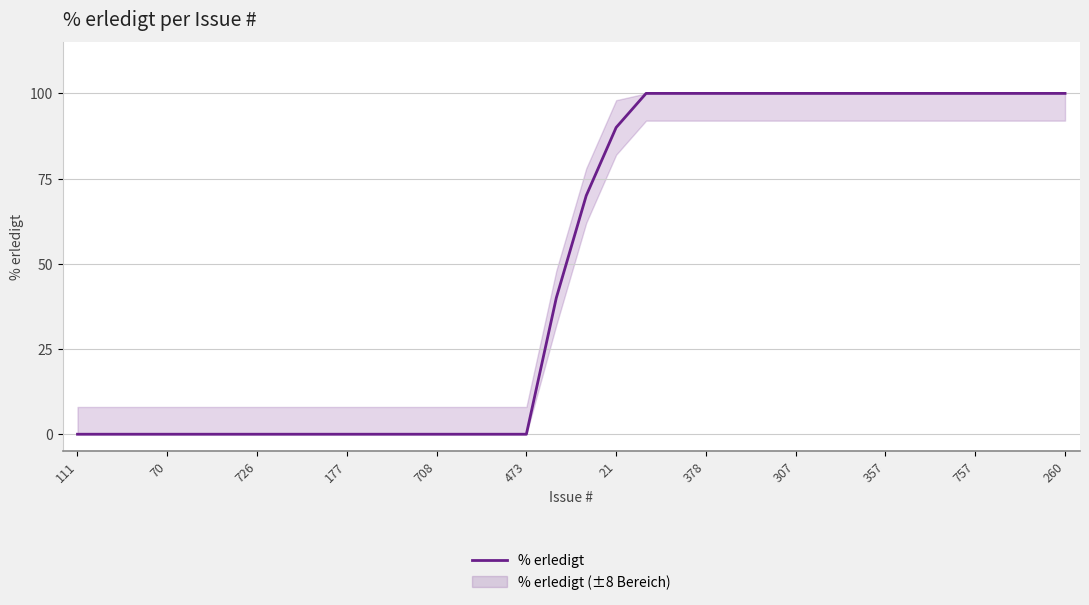

What is the difference between the second highest and second lowest values?

100